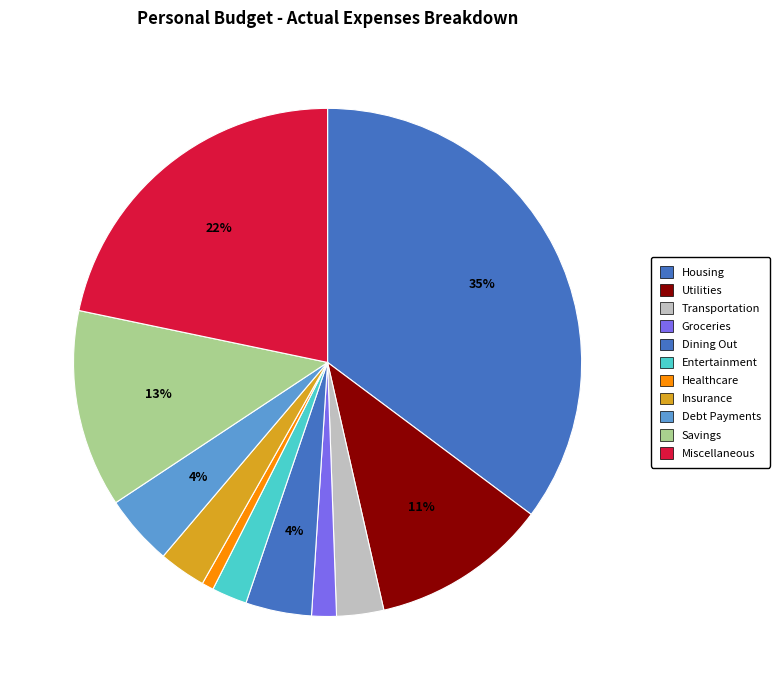

Count the number of slices in the pie.

11